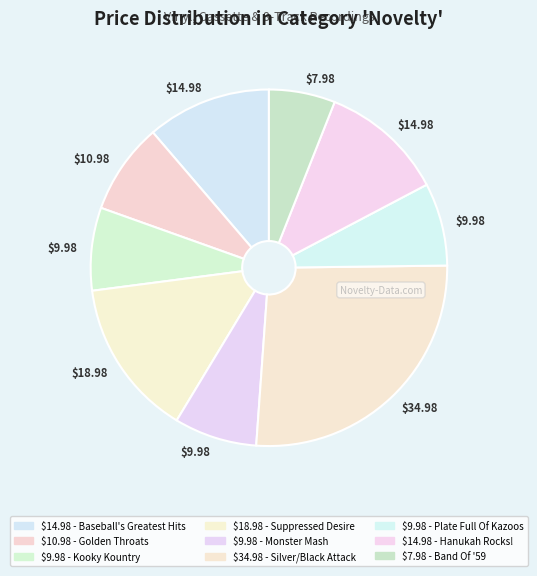

How many slices are in this pie chart?

9